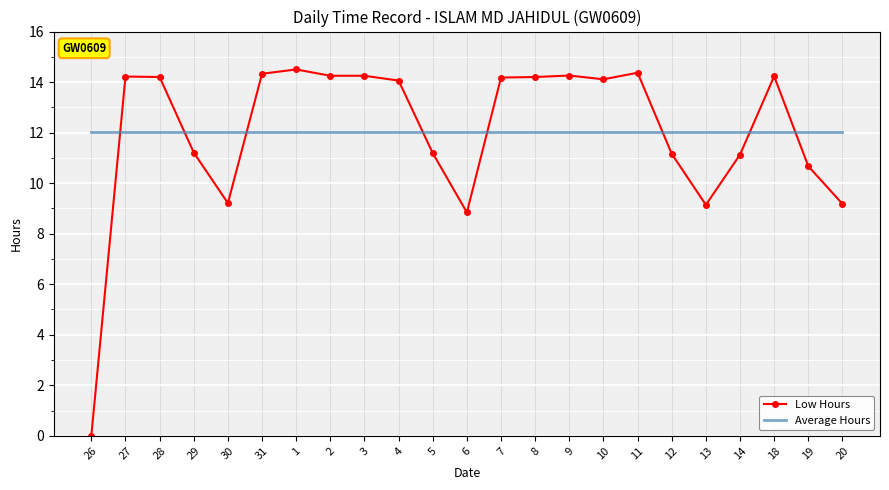

Which series has the widest spread of values?

Low Hours